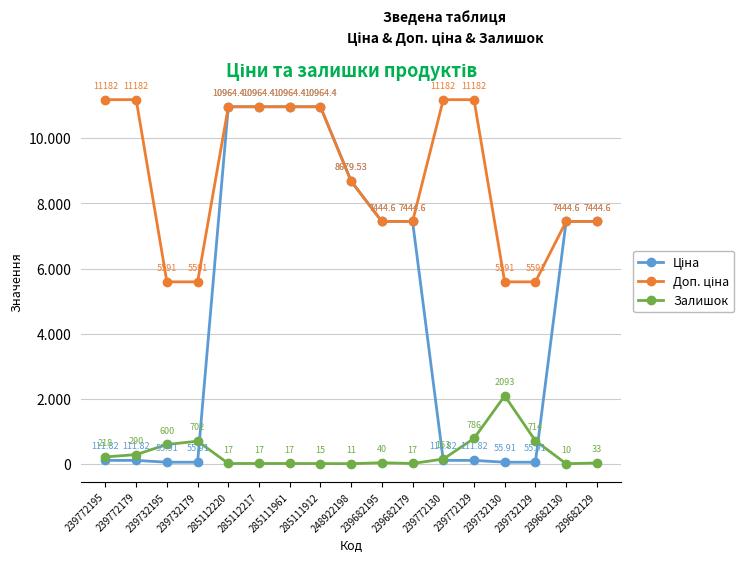

Which series has the largest total across all categories?

Доп. ціна